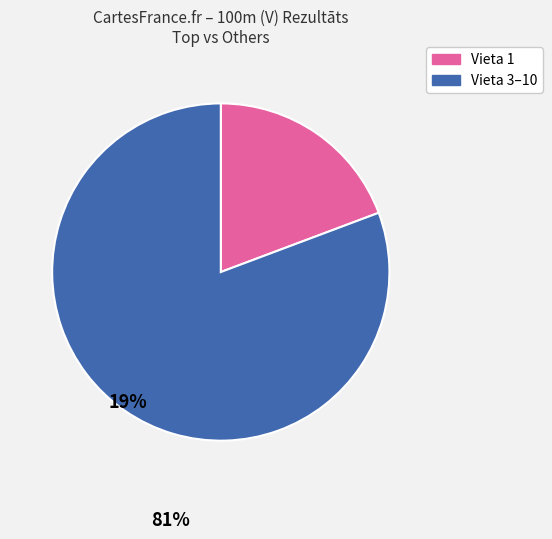

How many slices are in this pie chart?

2